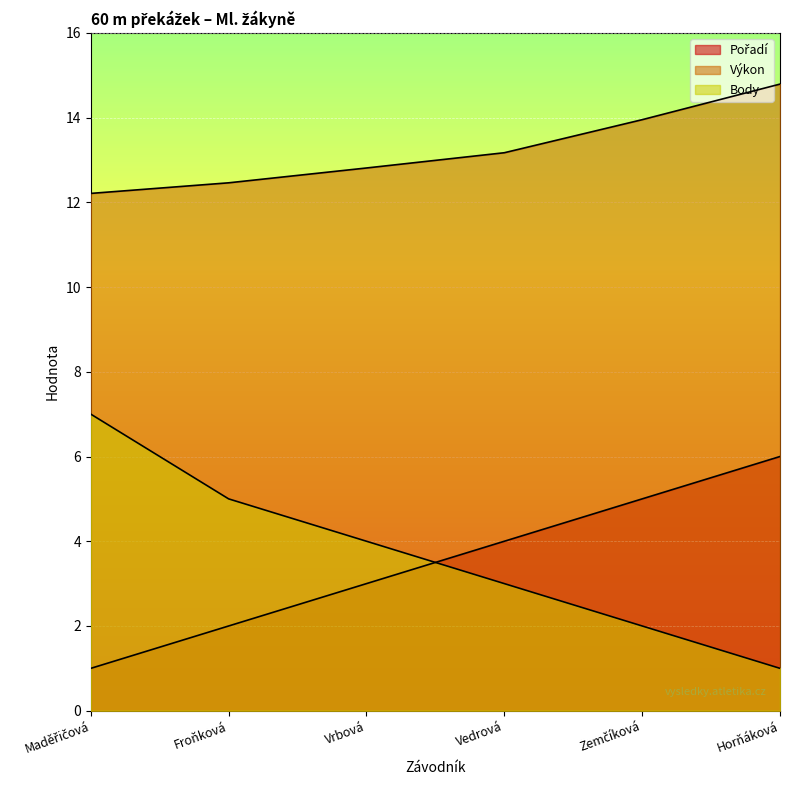

Which series has the largest range (max minus min)?

Body